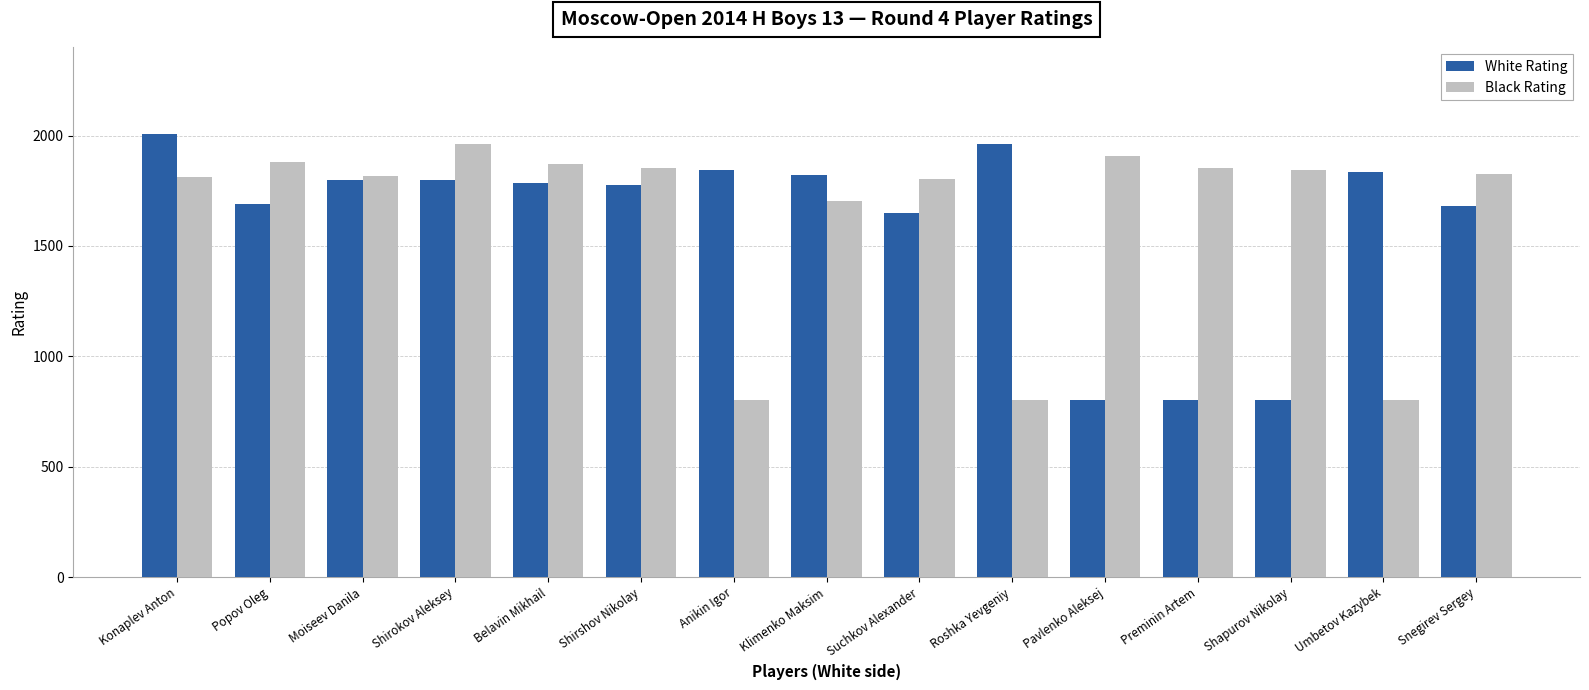

Does the chart contain stacked bars?

No